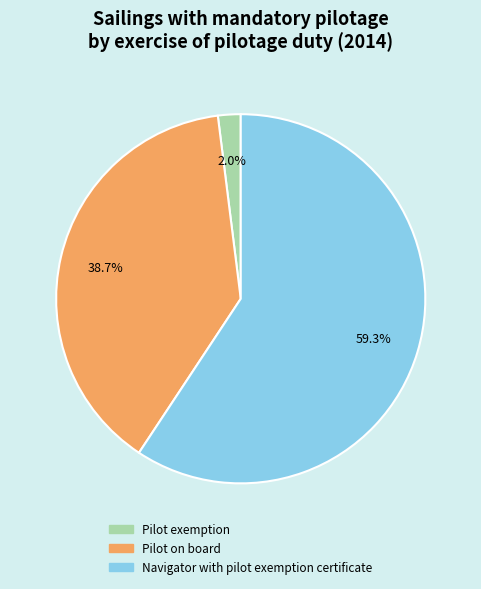

True or false: Pilot exemption accounts for 2% of the total.

True